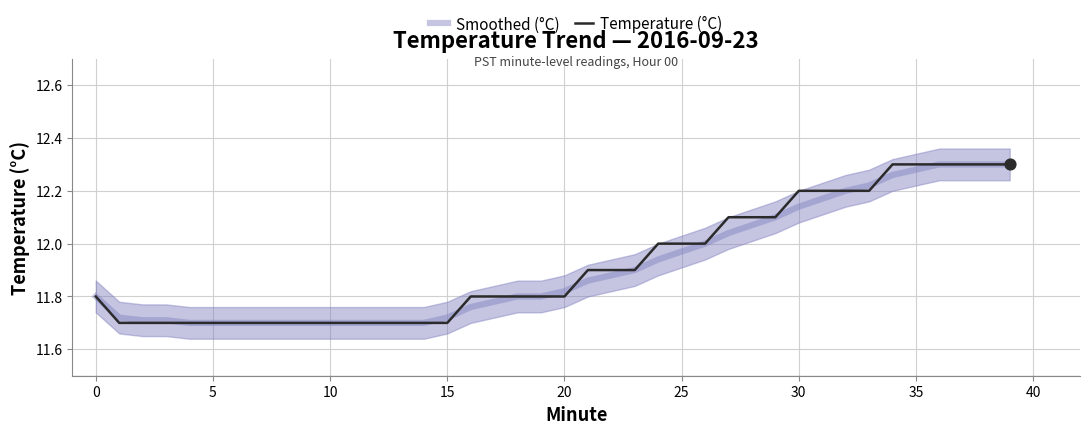

Is the value of Smoothed (°C) at 22 greater than the value of Temperature (°C) at 32?

No